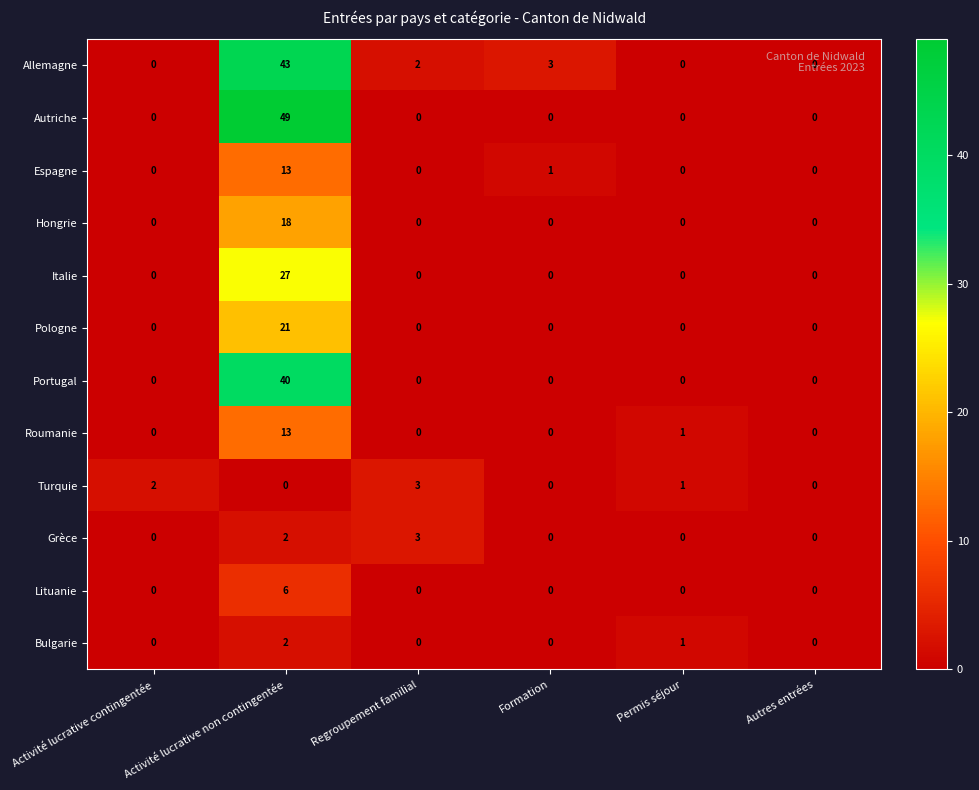

True or false: Allemagne has a value of 0 at Autres entrées.

True